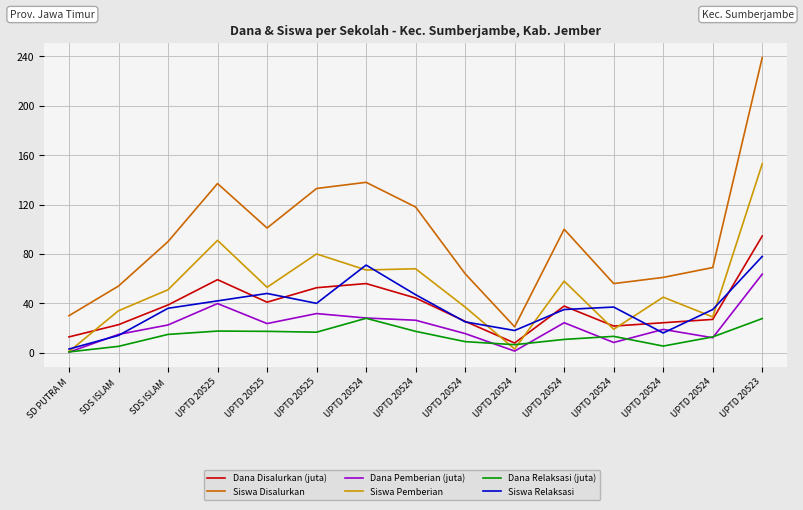

Between which two adjacent categories do Siswa Pemberian and Dana Relaksasi (juta) first intersect?

UPTD 20524 and UPTD 20524